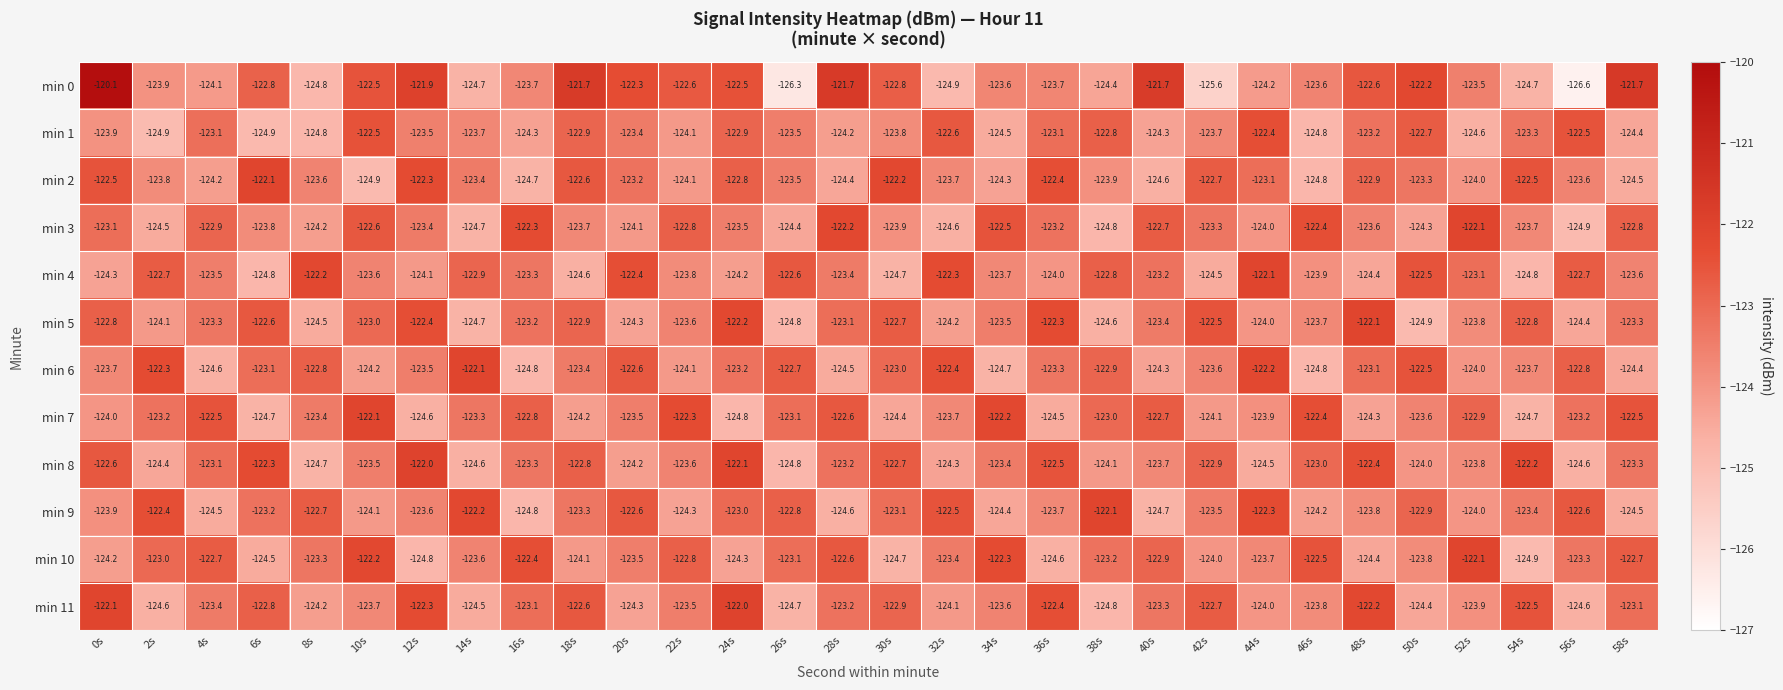

At which category does the chart reach its peak across all series?

0s